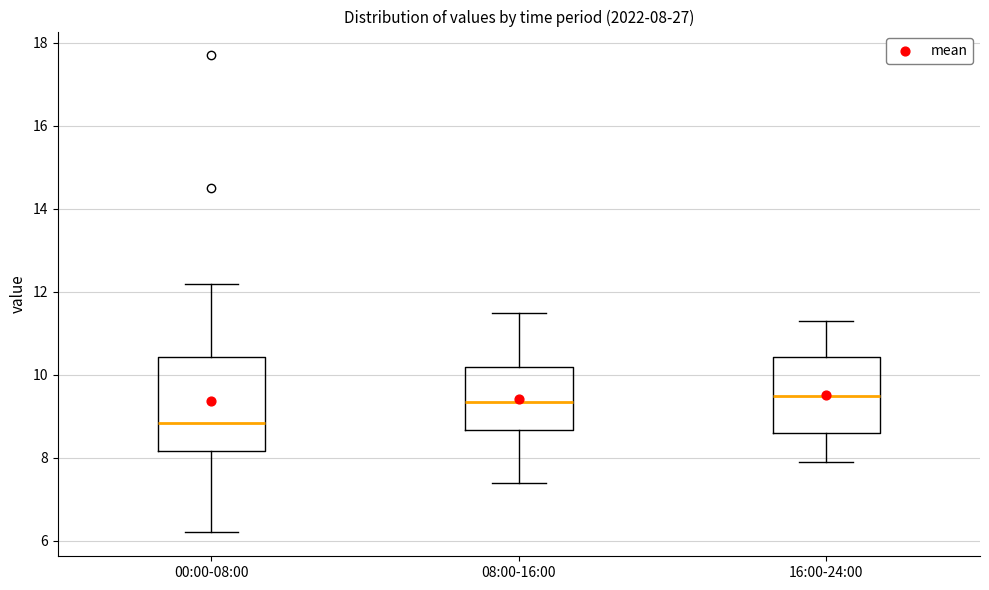

Comparing the boxes themselves (not the whiskers), which one is the tallest?

00:00-08:00